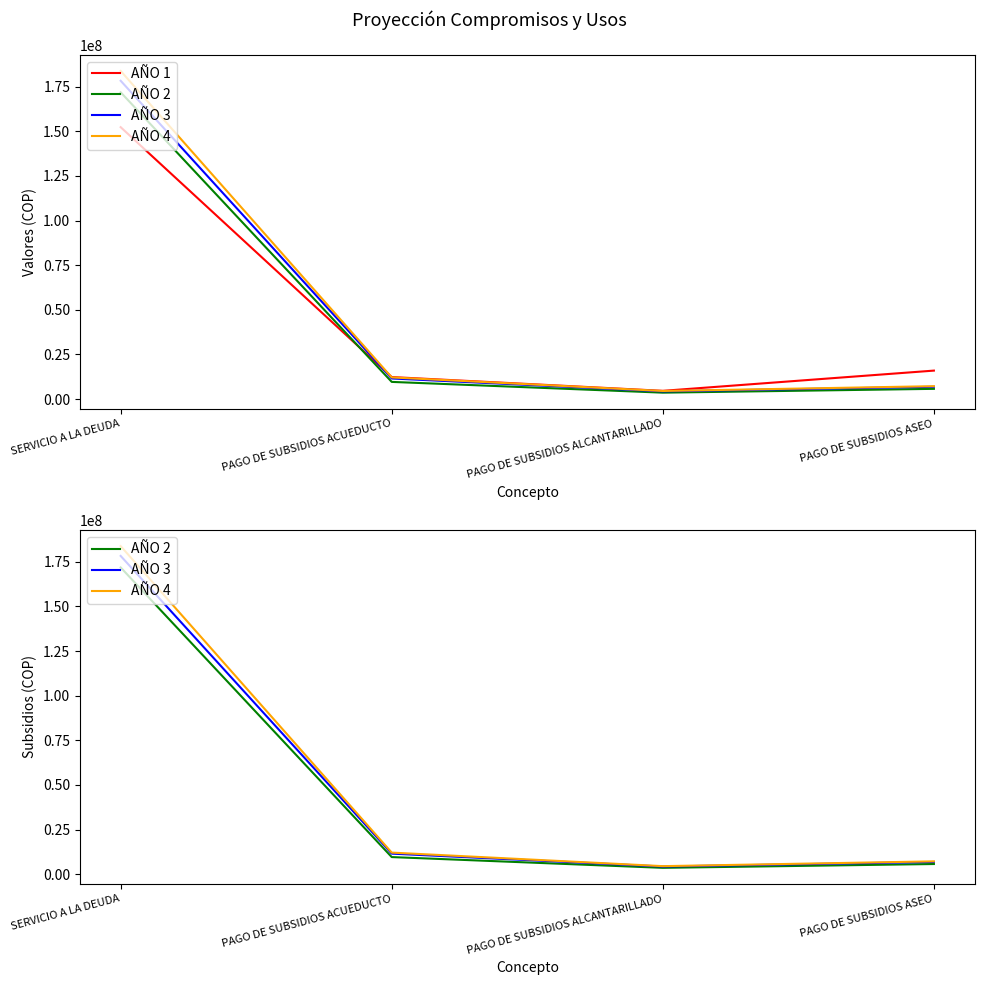

What is the label of the 3rd point from the left?

PAGO DE SUBSIDIOS ALCANTARILLADO